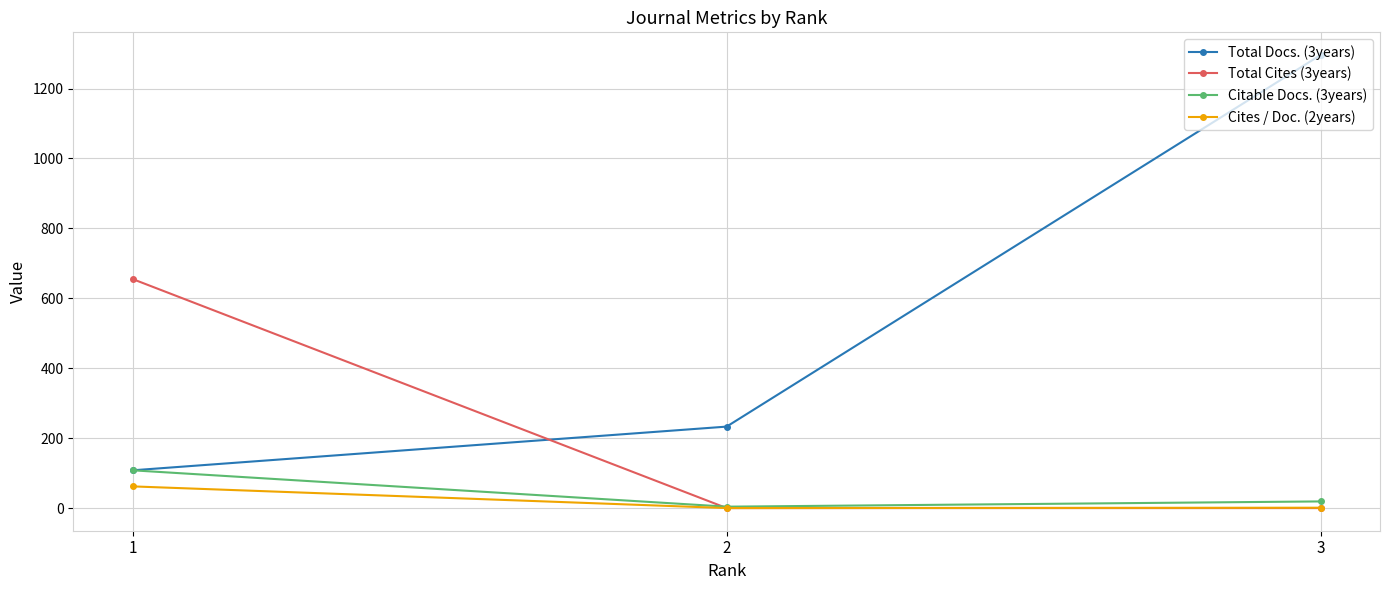

List the labels in order of Total Docs. (3years) value, smallest first.

1, 2, 3